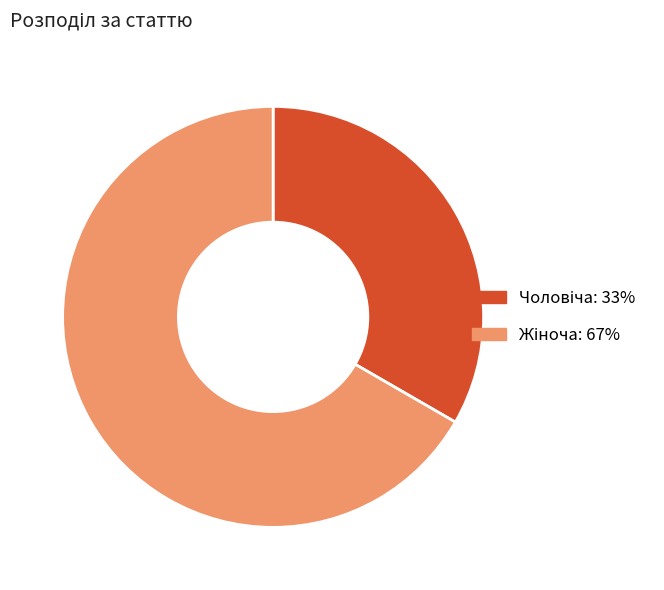

Is there any slice that represents more than half of the pie?

Yes